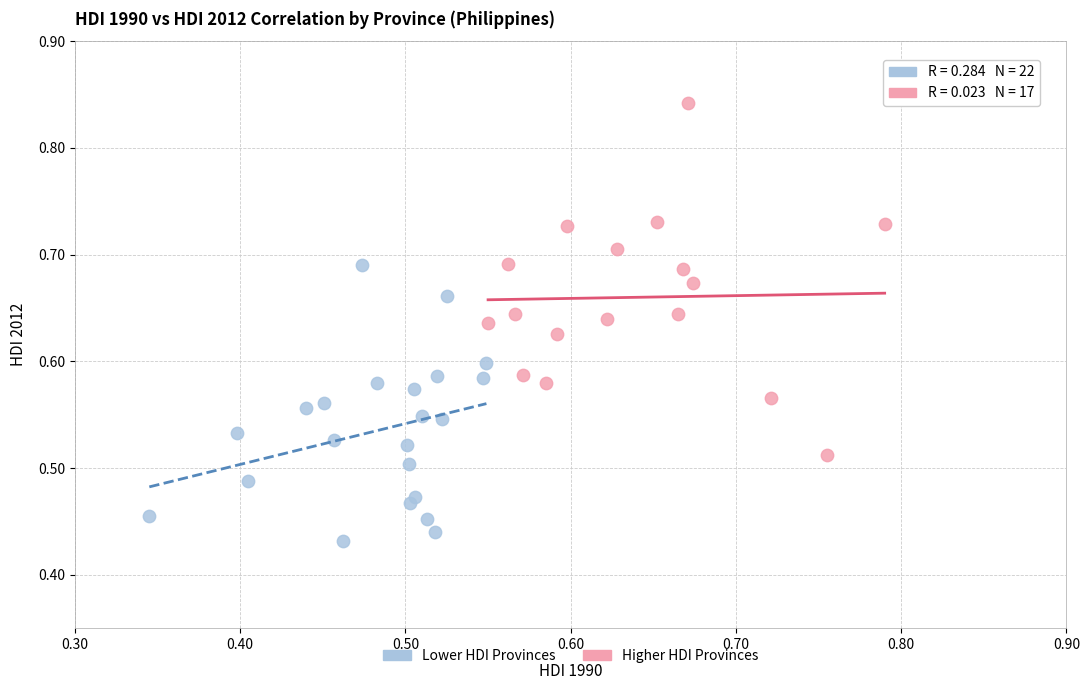

Which series contains the highest Y value?

Higher HDI Provinces